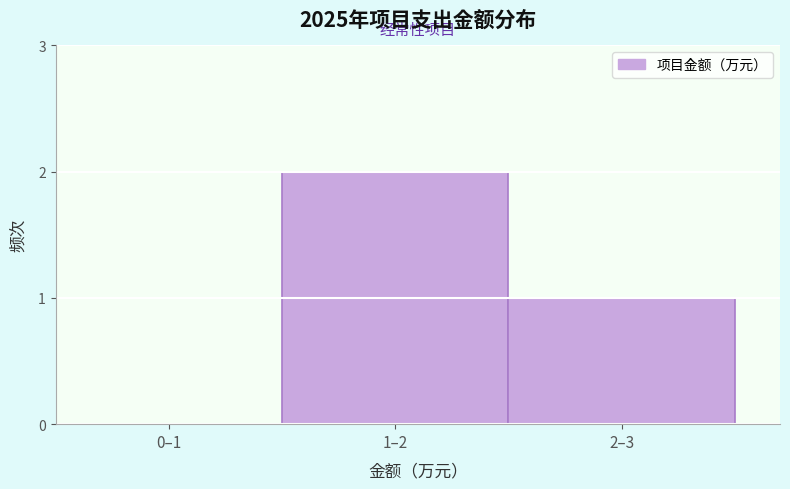

Reading right to left, list all the values displayed in this chart.

2–3=1	1–2=2	0–1=0